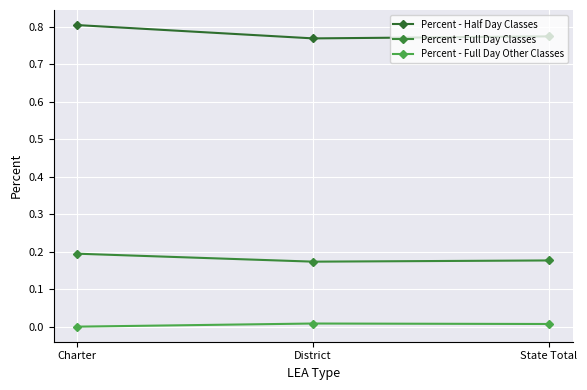

Does the chart display data point markers on the line(s)?

Yes